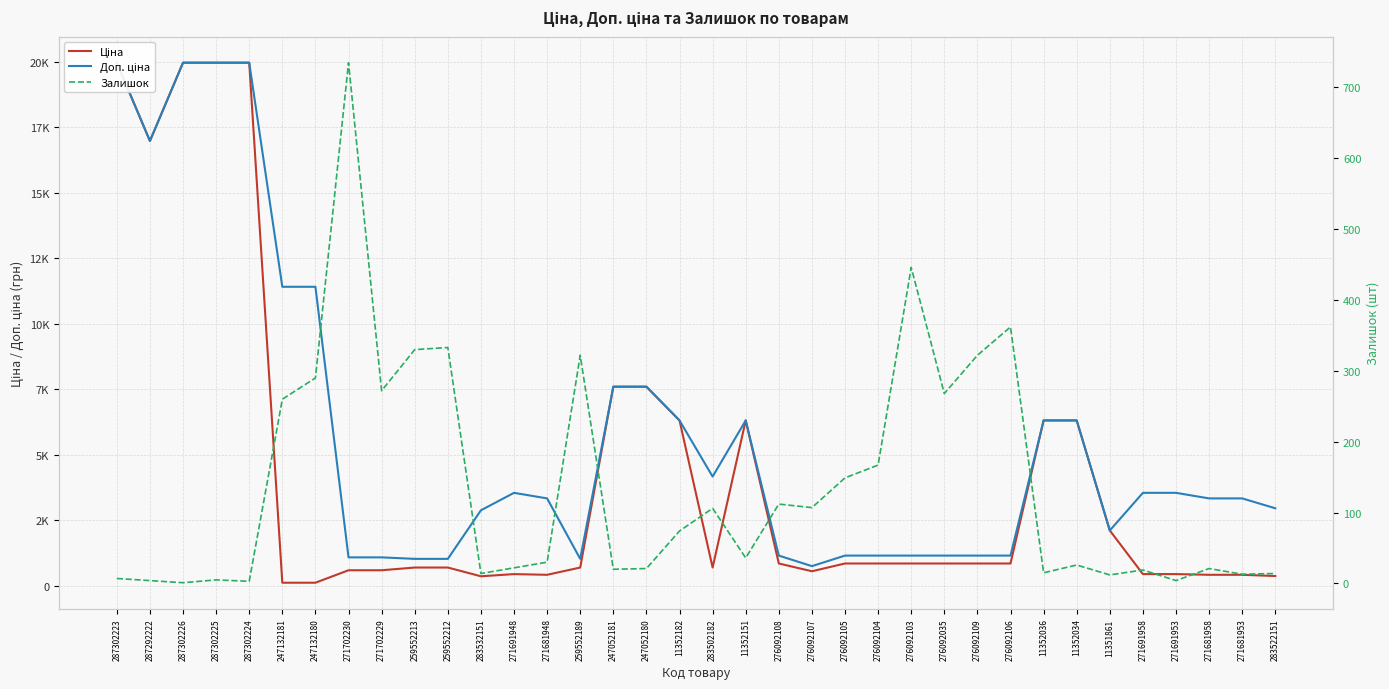

What is the label of the 31st point from the right?

247132181